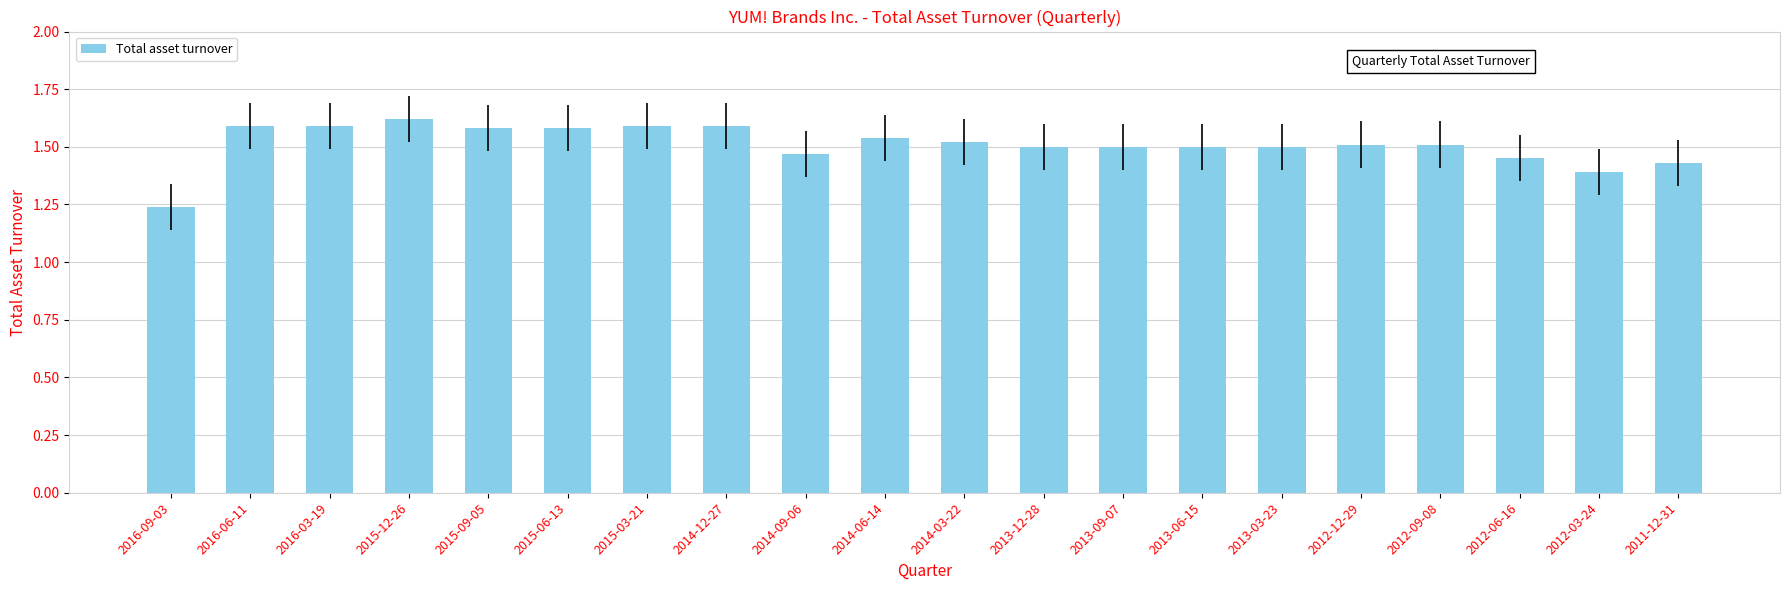

How many bars are there in total?

20